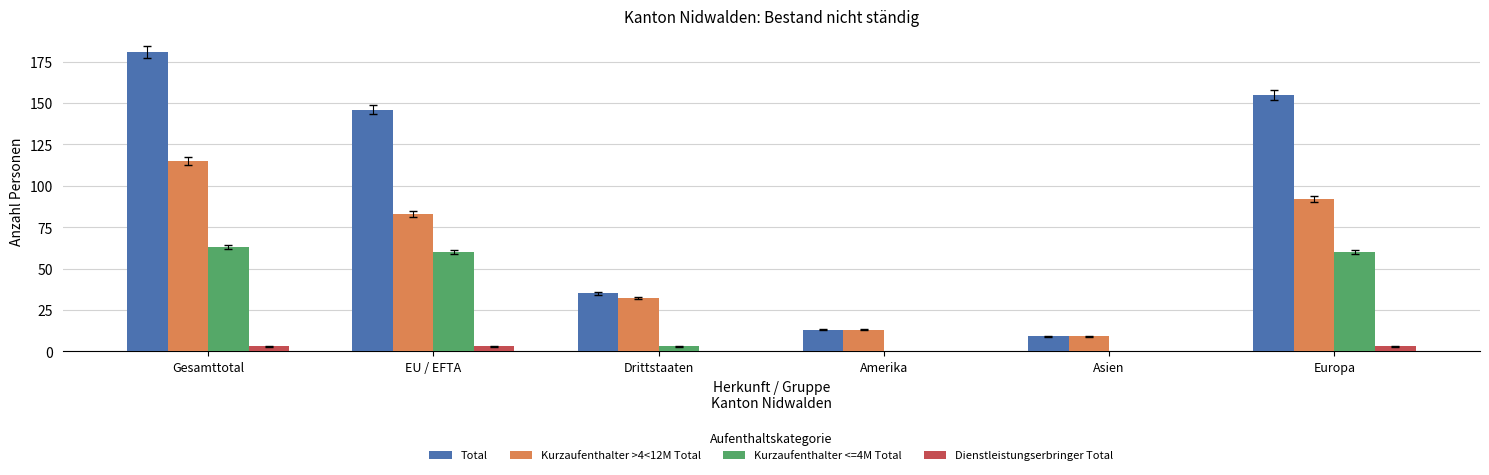

What is the average value of the Kurzaufenthalter >4<12M Total series?

57